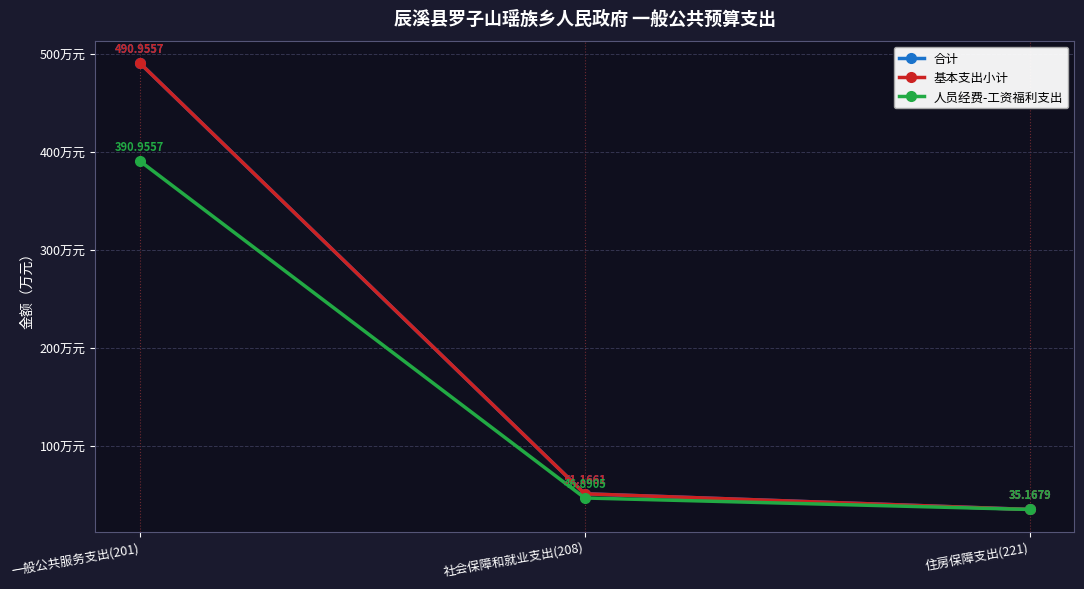

Is it true that 人员经费-工资福利支出 equals 162.3 at 一般公共服务支出(201)?

False